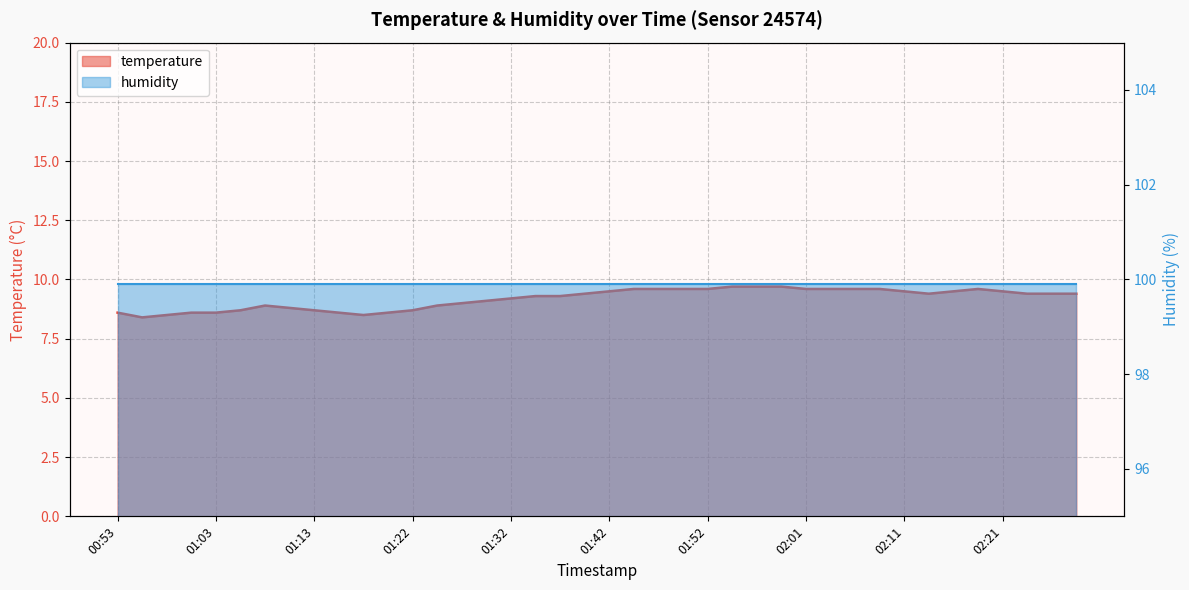

Which has a higher value, 01:52 or 01:42?

01:52